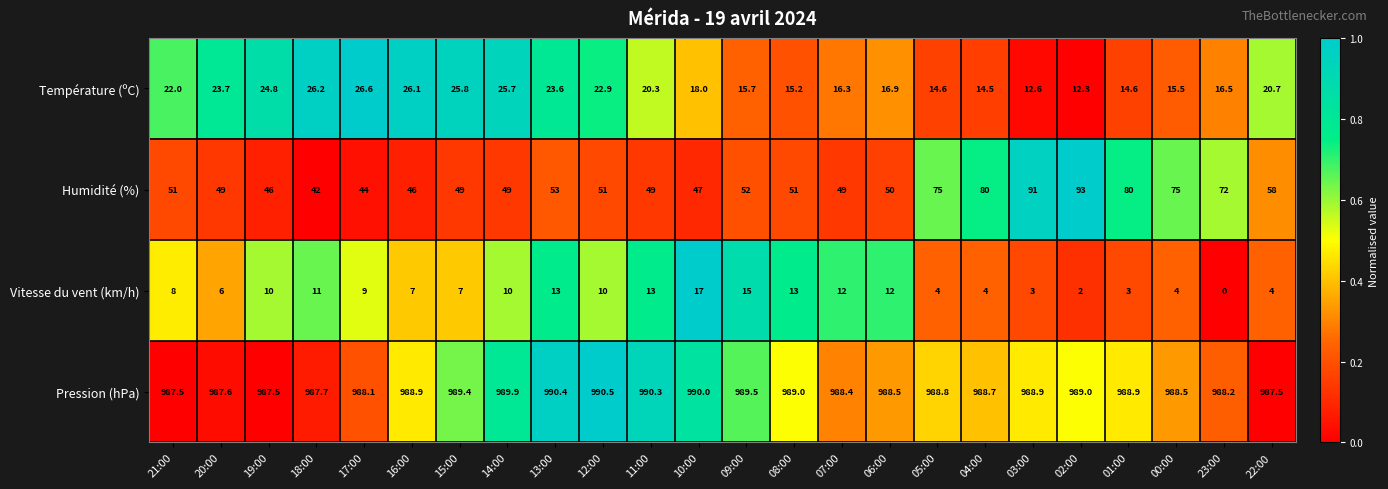

What is the maximum value shown in the chart?

990.5